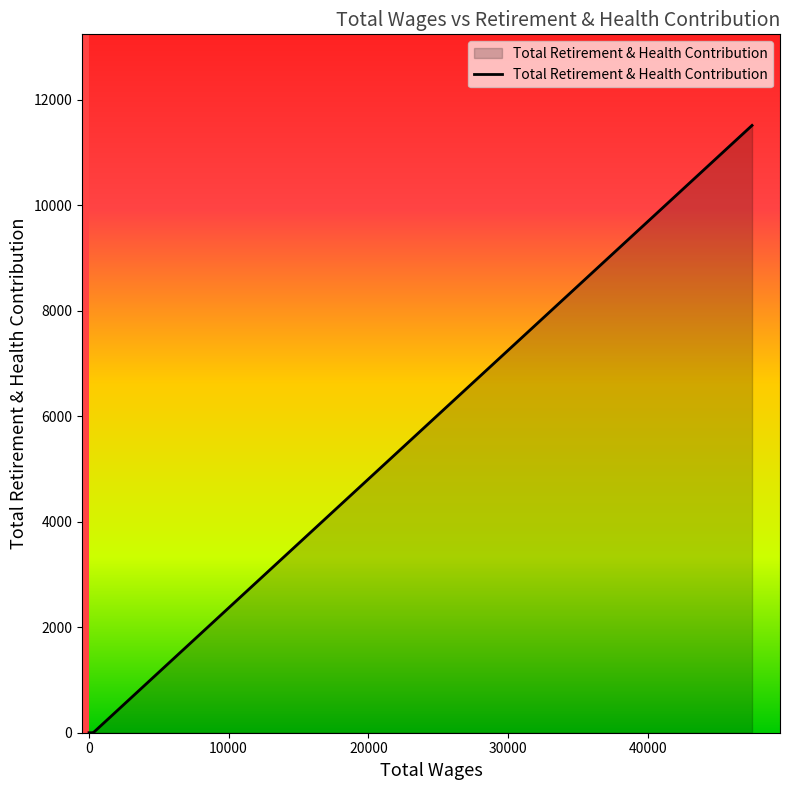

True or false: the data shows -7692 at 14.

False